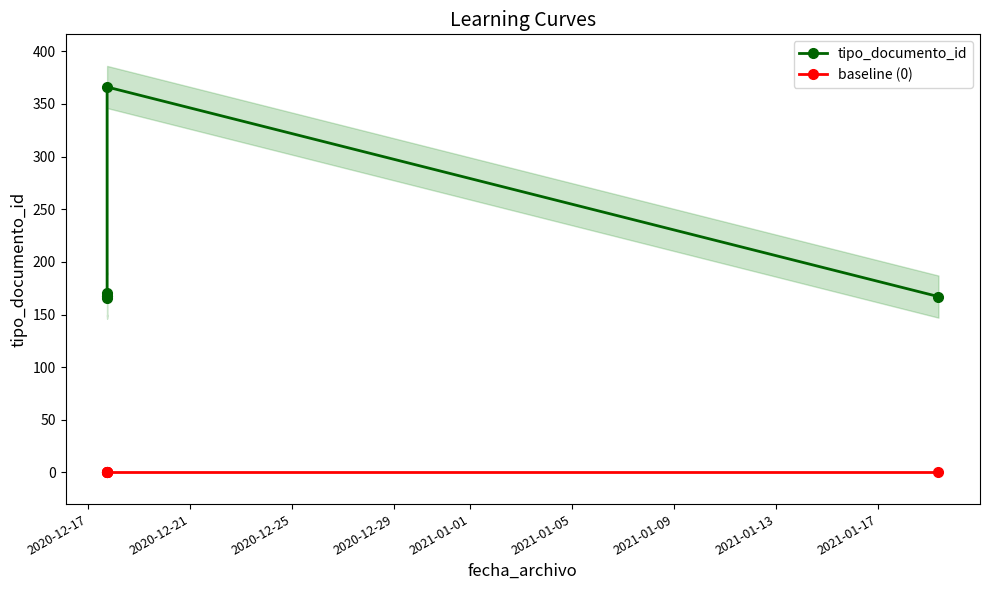

True or false: tipo_documento_id has more than 0 points higher than both neighbors.

True